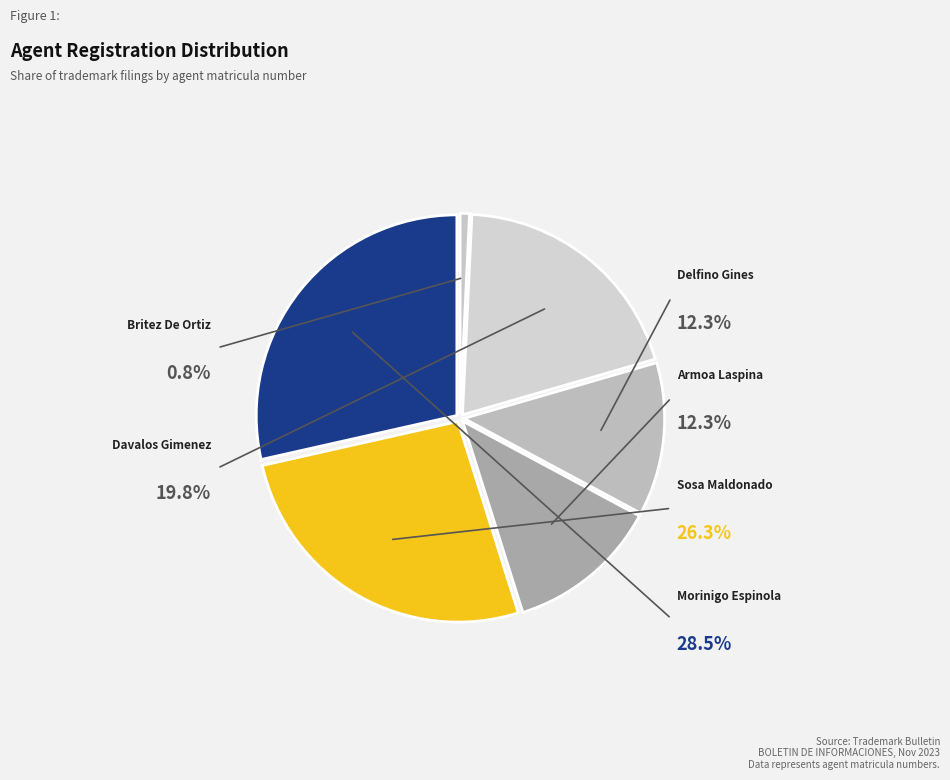

The Myriam Carolina Araceli Sosa Maldonado slice represents 14% of the pie. True or false?

False